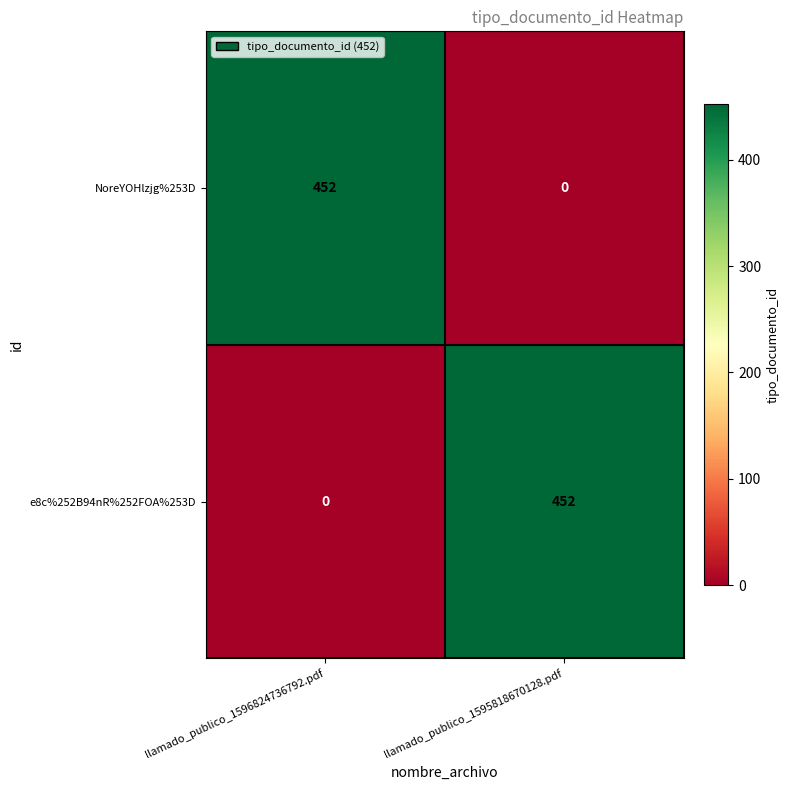

What is the sum of all e8c%252B94nR%252FOA%253D values?

452